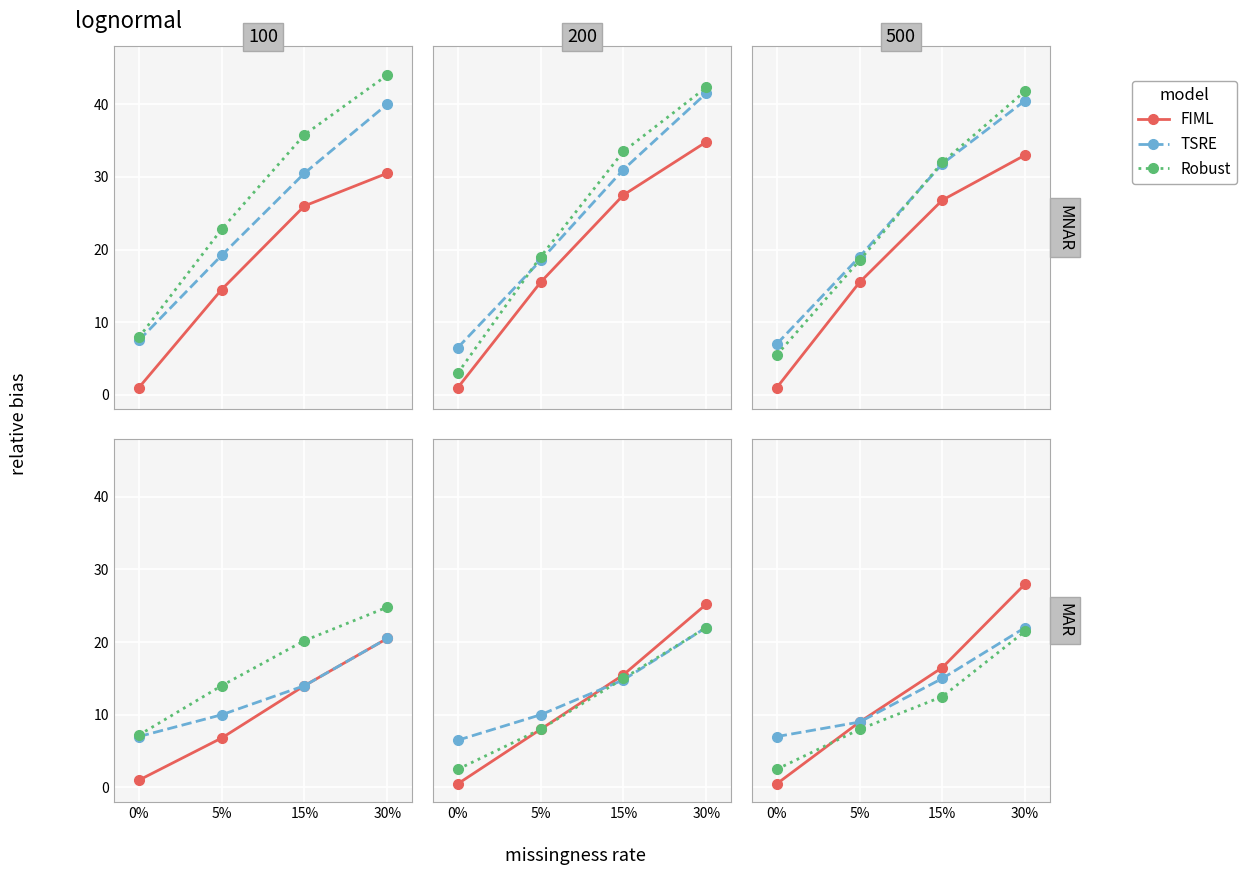

How many lines are shown in the chart?

3